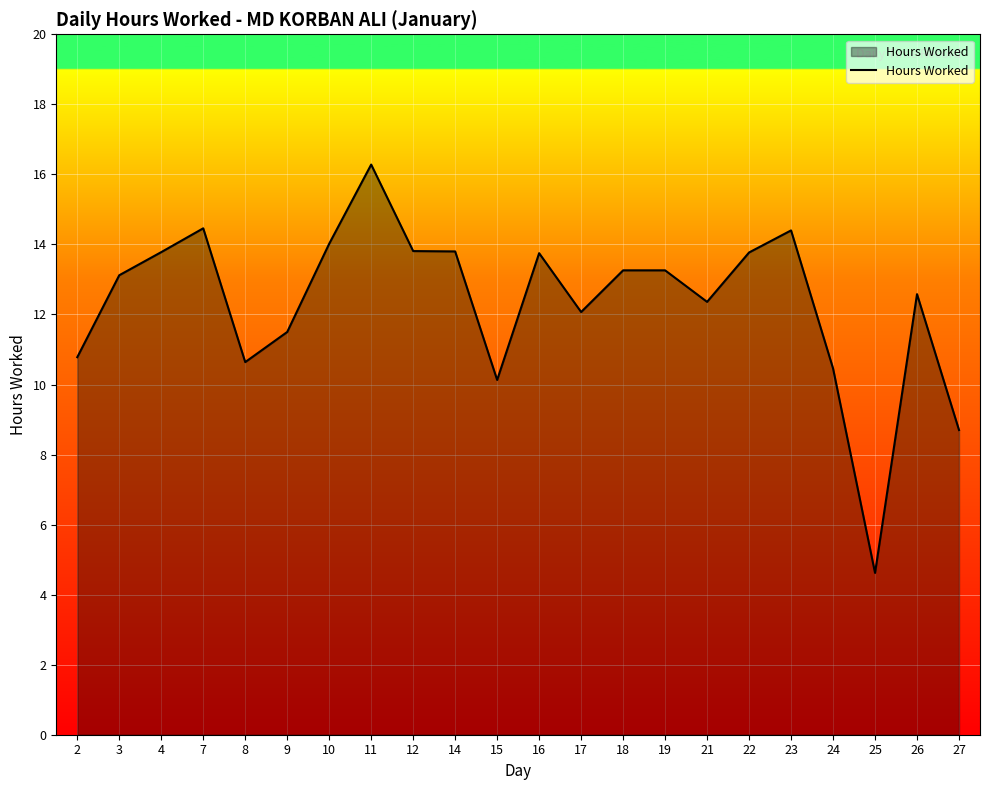

How many lines are shown in the chart?

1